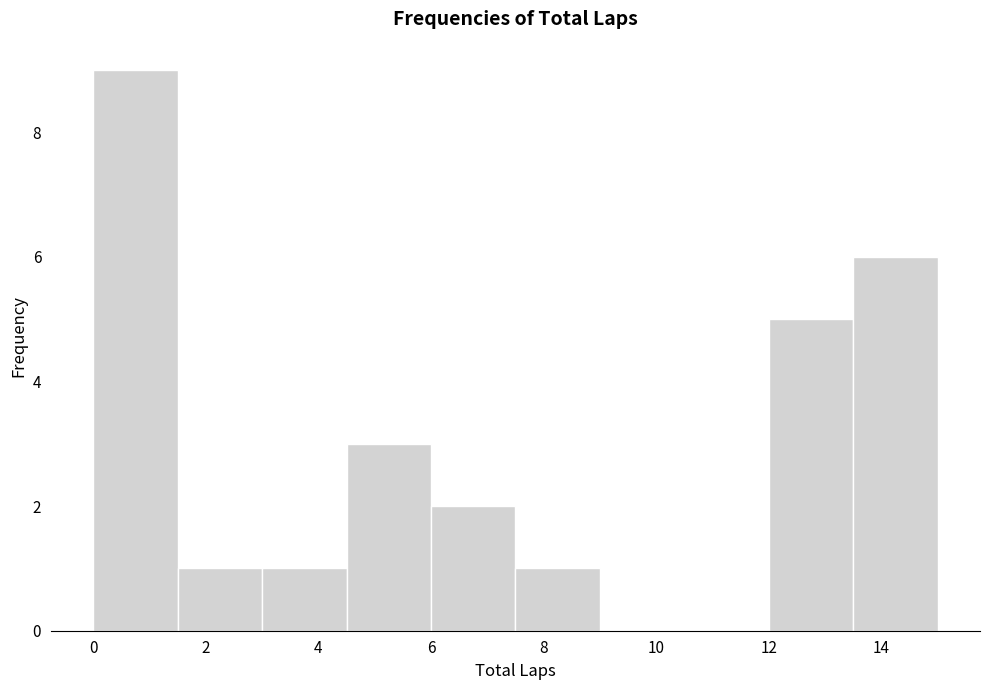

Reading left to right, transcribe this chart: for each bar, give the range it covers on the x-axis and its height. Neither the bar edges nor the heights are printed on the chart, so give them approximately, as read against the axes.

0.0 to 1.5: 9
1.5 to 3.0: 1
3.0 to 4.5: 1
4.5 to 6.0: 3
6.0 to 7.5: 2
7.5 to 9.0: 1
9.0 to 10.5: 0
10.5 to 12.0: 0
12.0 to 13.5: 5
13.5 to 15.0: 6